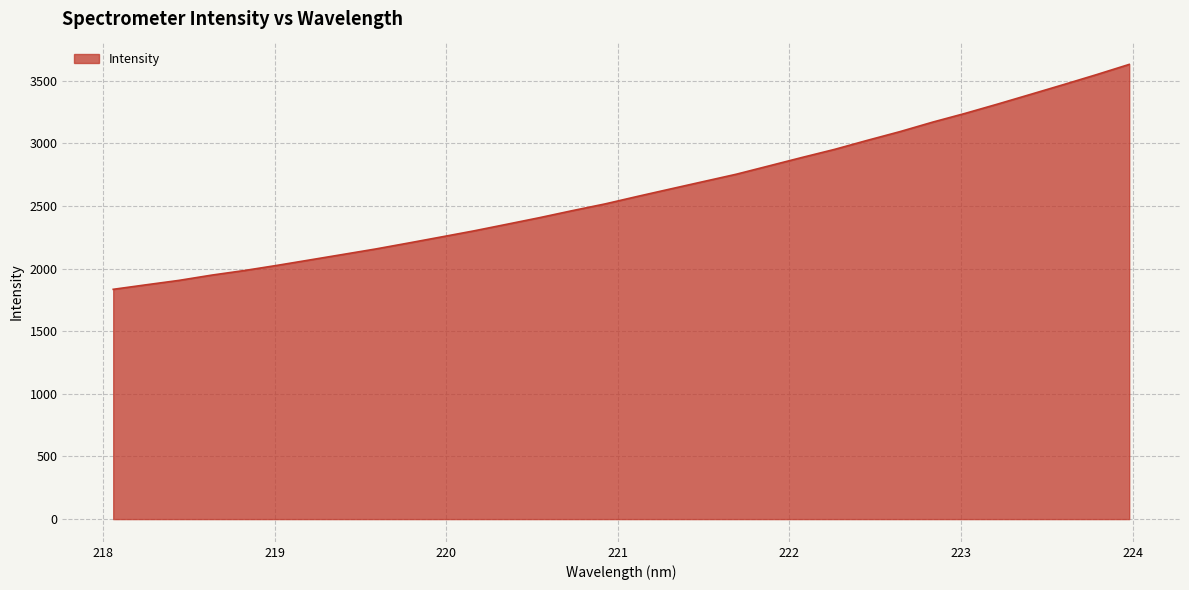

What is the minimum value shown in the chart?

1834.6